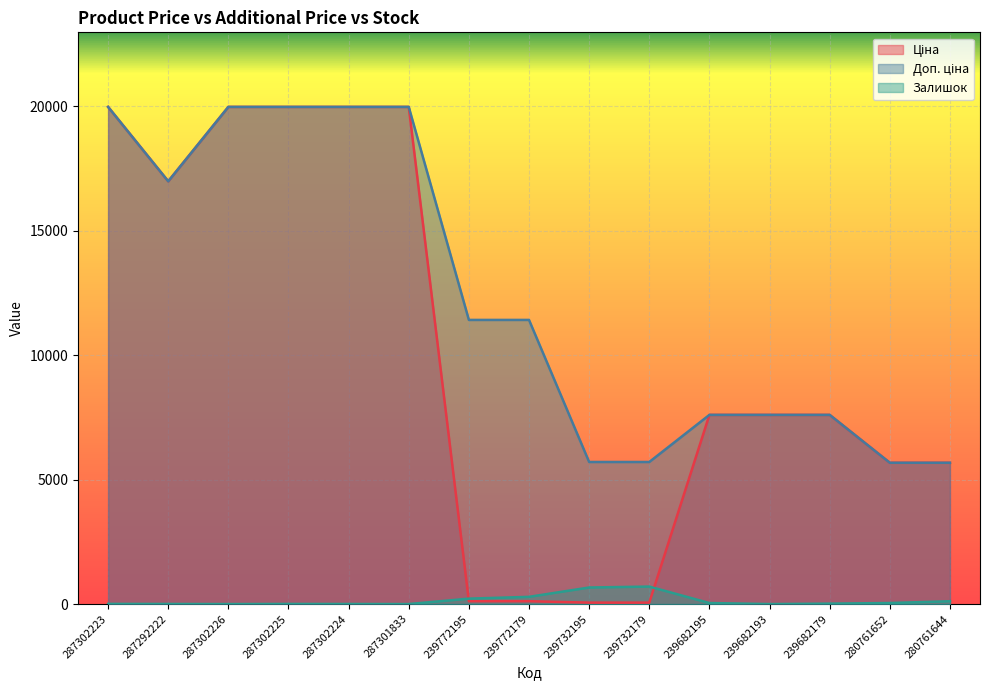

What is the difference between the maximum and second lowest values in the Ціна series?

19907.1